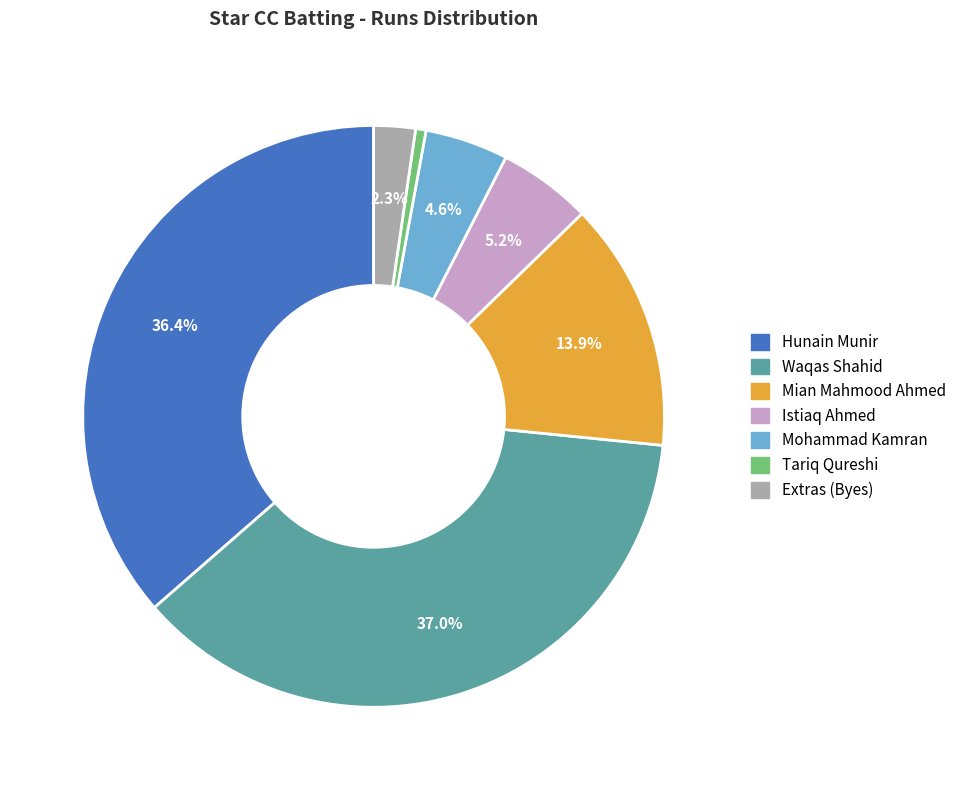

Is there any slice that represents more than half of the pie?

No